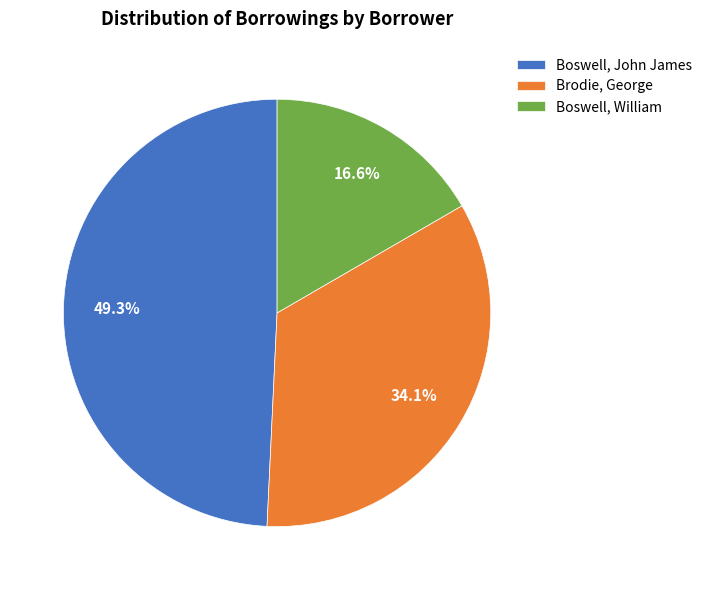

Is the sum of Boswell, William and Brodie, George greater than half?

Yes